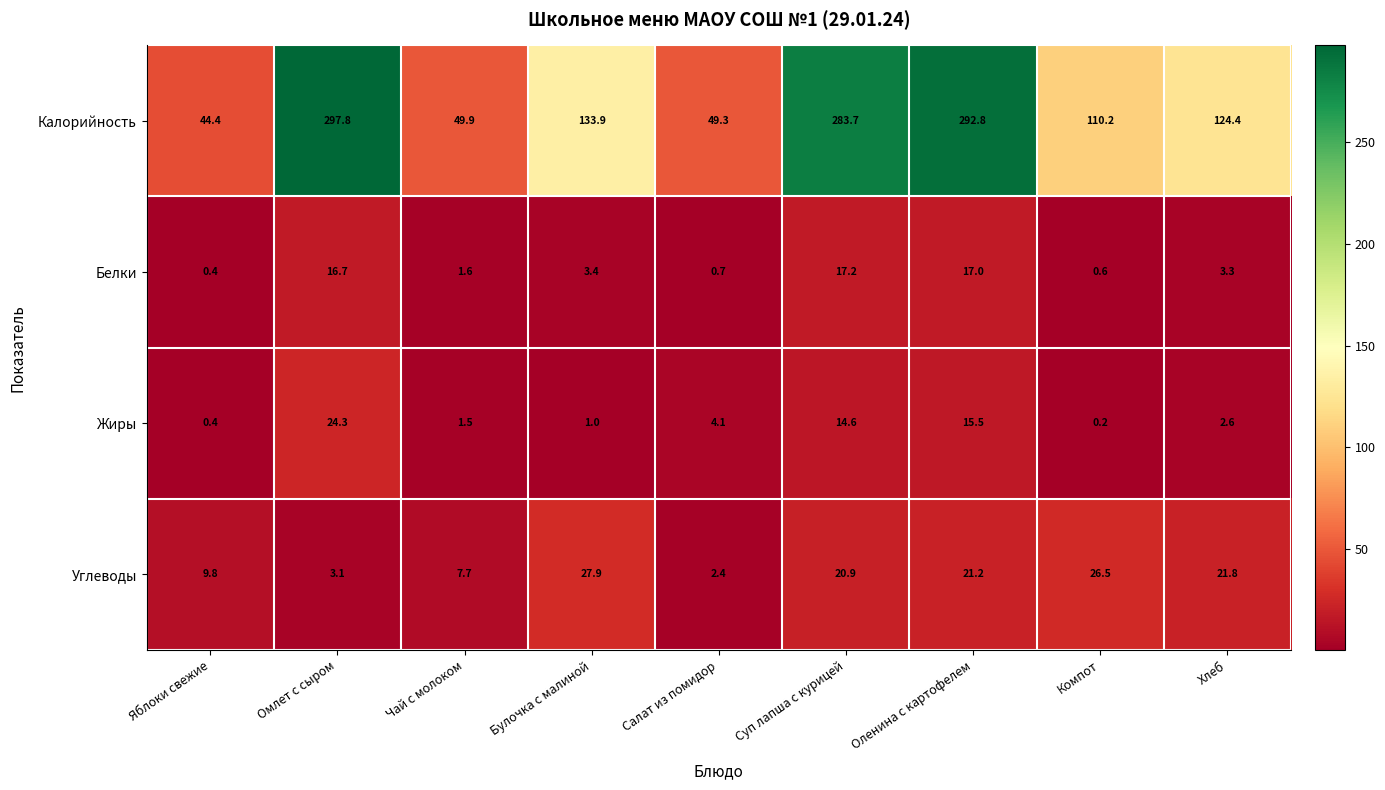

List the series in order of their peak value, highest first.

Калорийность, Углеводы, Жиры, Белки